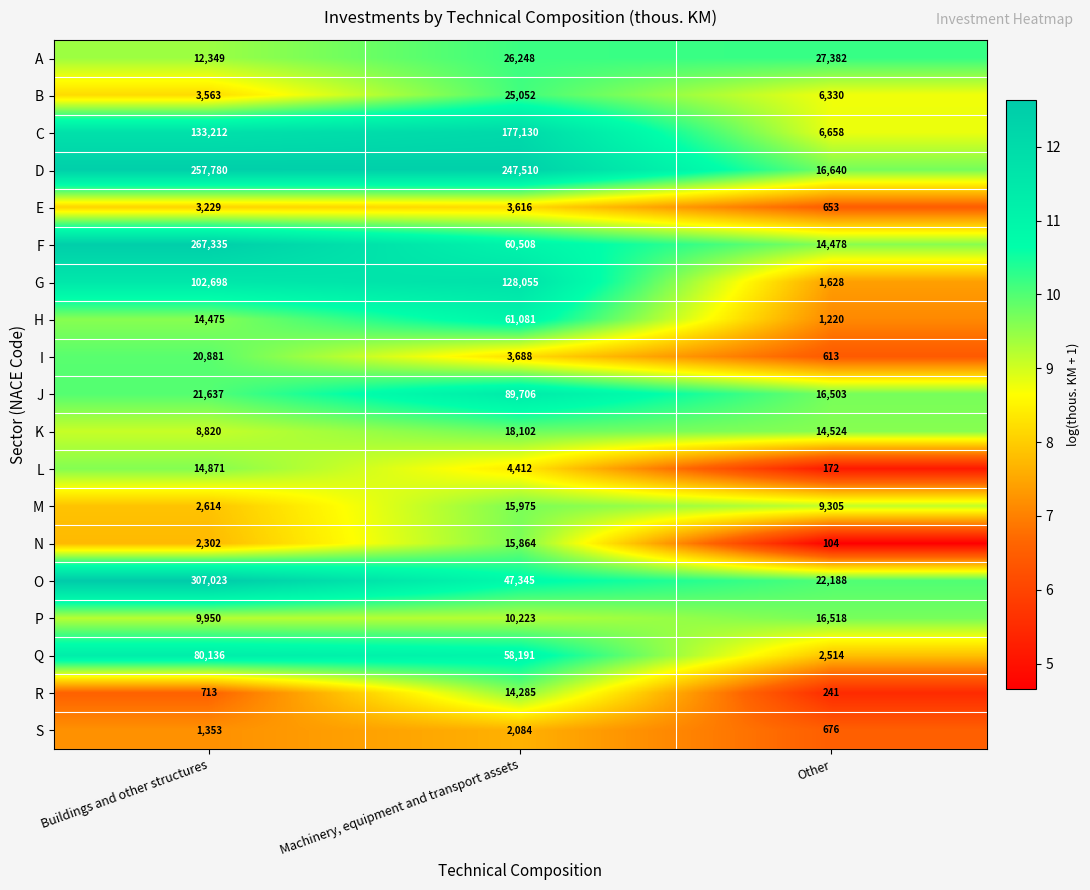

Is it true that K equals 18102 at Machinery, equipment and transport assets?

True